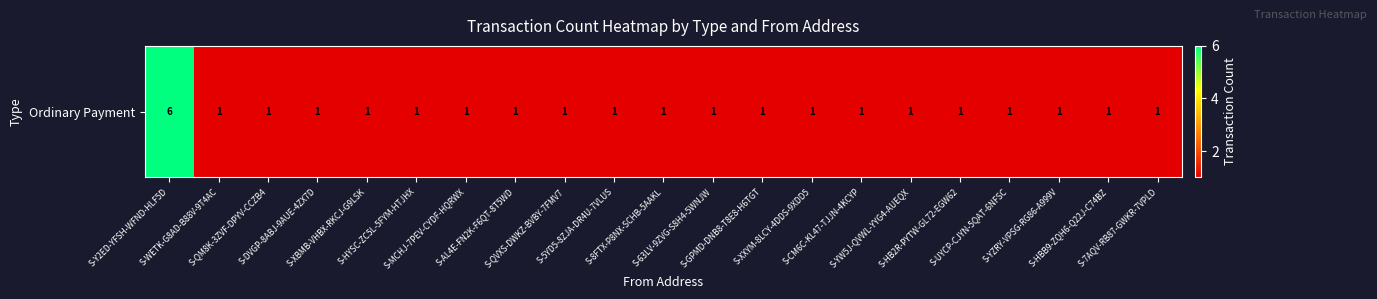

What is the difference between the maximum and minimum values?

5